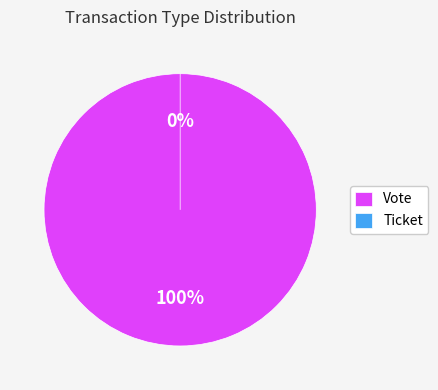

To the nearest percent, what is the difference between the largest and smallest slice percentages?

100%